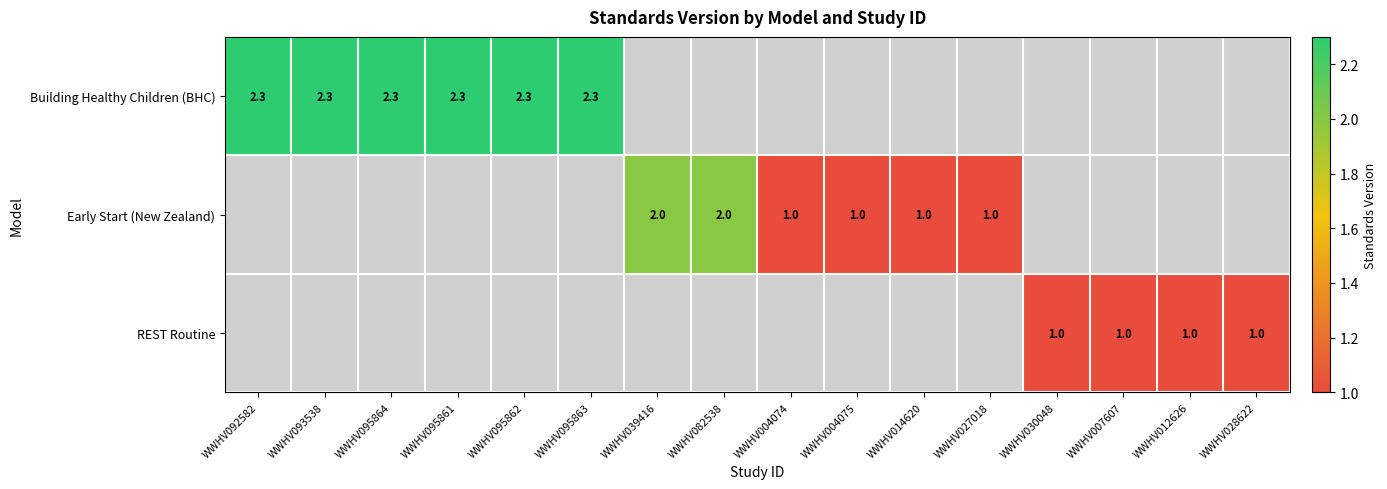

Which has a higher value, WWHV095862 or WWHV007607?

WWHV095862